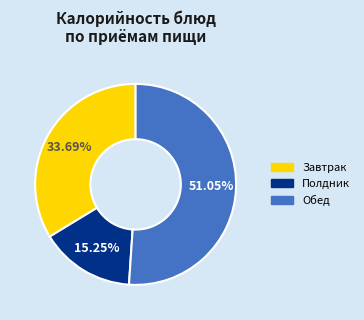

How many slices are in this pie chart?

3